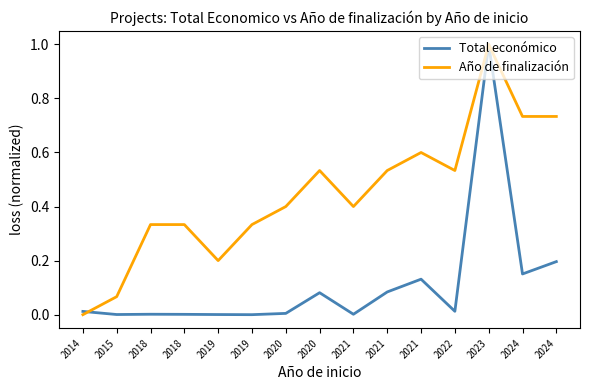

What are all the series names shown in the legend?

Total económico, Año de finalización